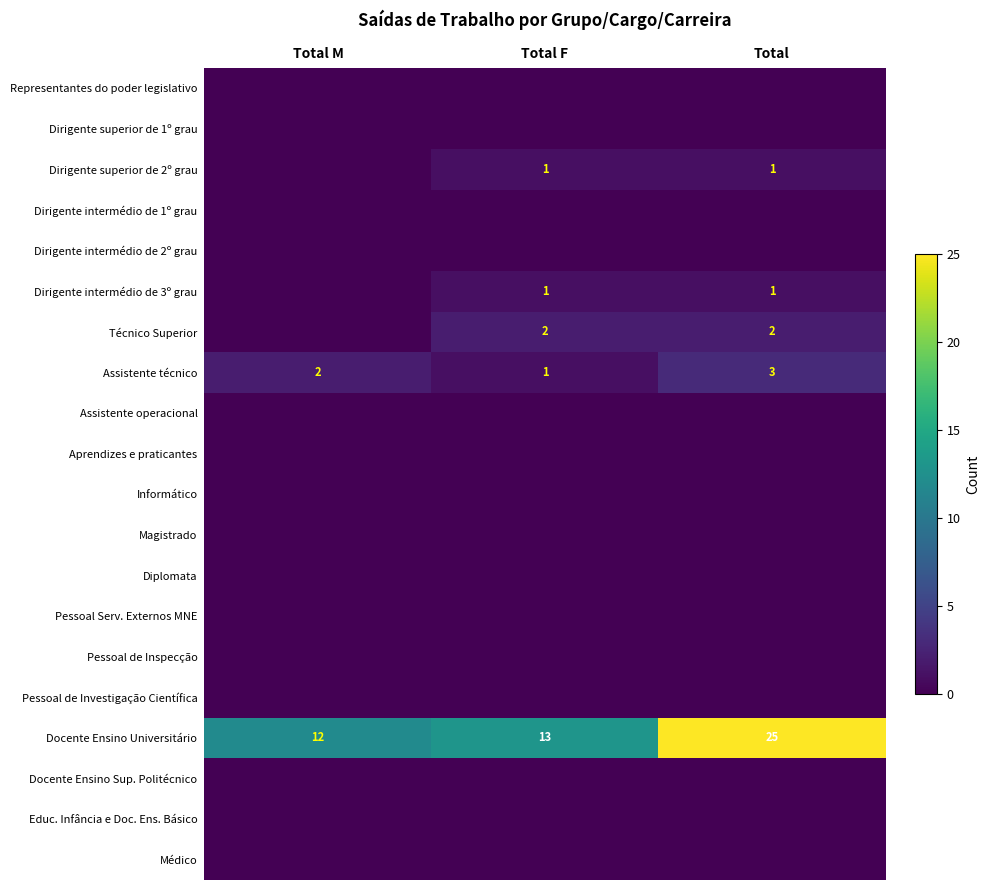

What is the maximum value shown in the chart?

25